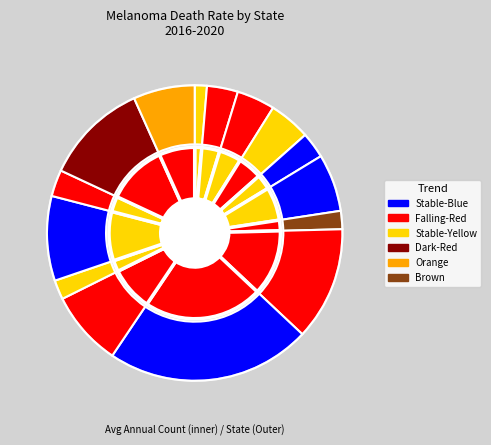

What percentage is the Maine slice, to the nearest percent?

3%